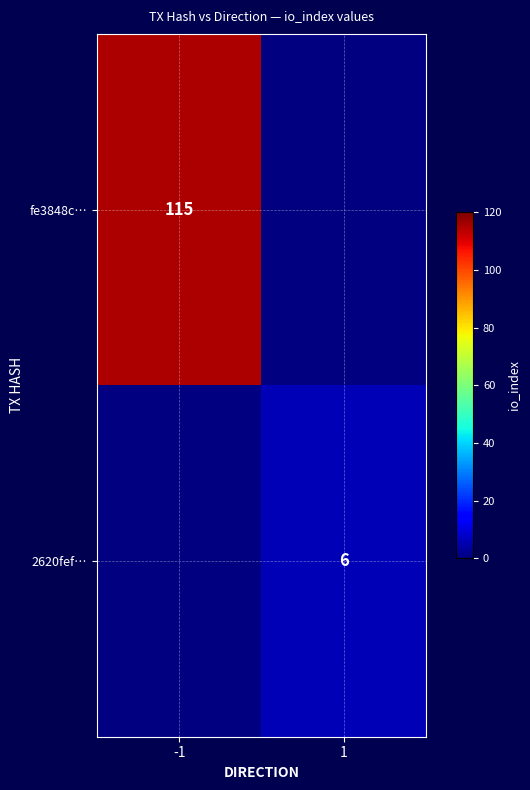

The value of 2620fef… at 1 is 6. True or false?

True